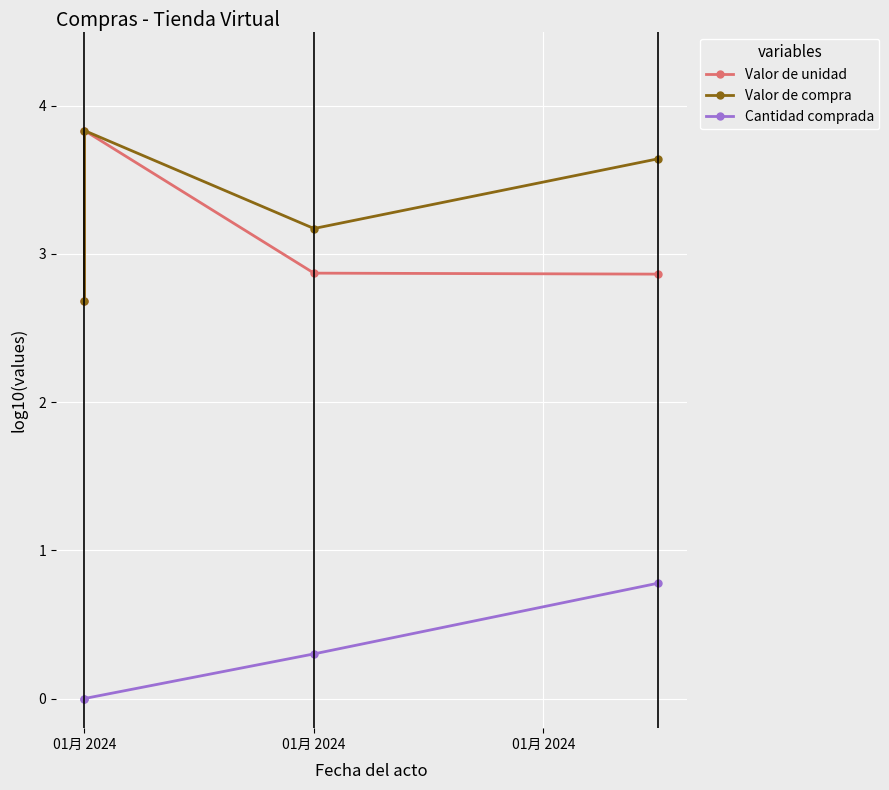

The Cantidad comprada series shows 0.2 at 01月 2024. True or false?

False